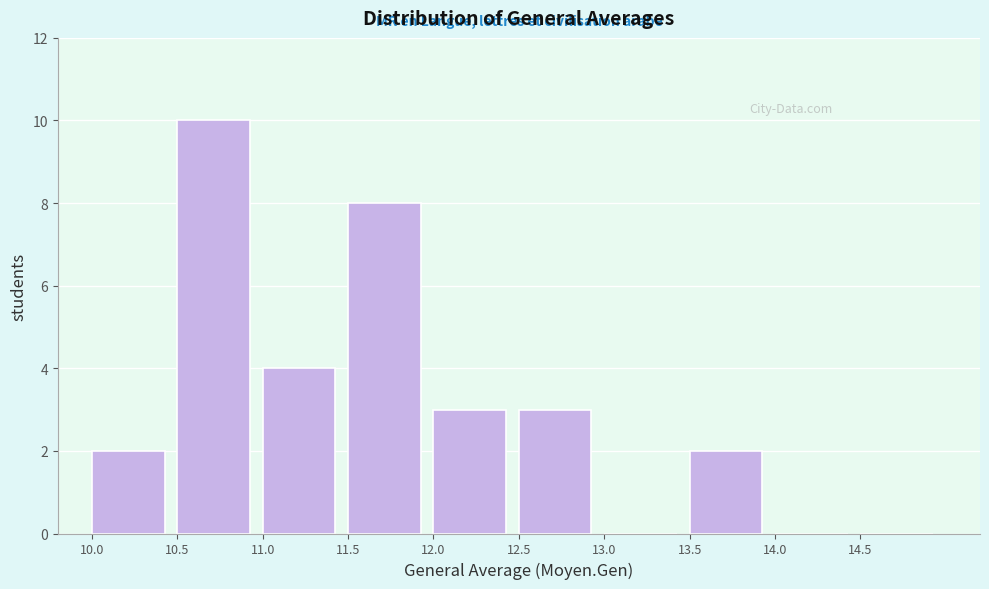

What is the height of the bar covering 13.5 to 14.0 on the x-axis? The values are not printed on the chart, so give them approximately, as read against the axis.

2